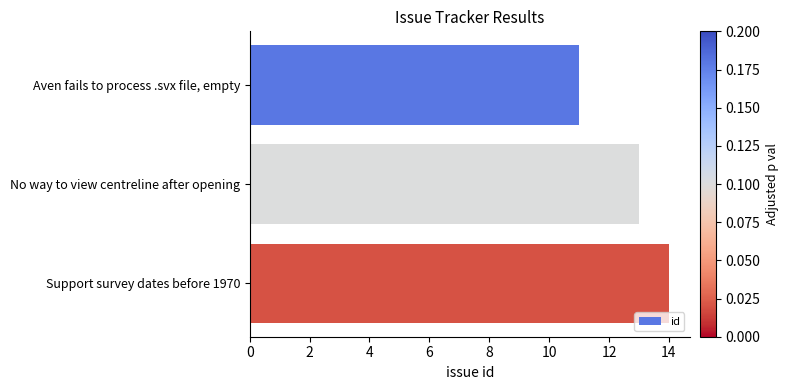

Reading bottom to top, what are all the values shown in this chart?

Support survey dates before 1970=14	No way to view centreline after opening=13	Aven fails to process .svx file, empty=11